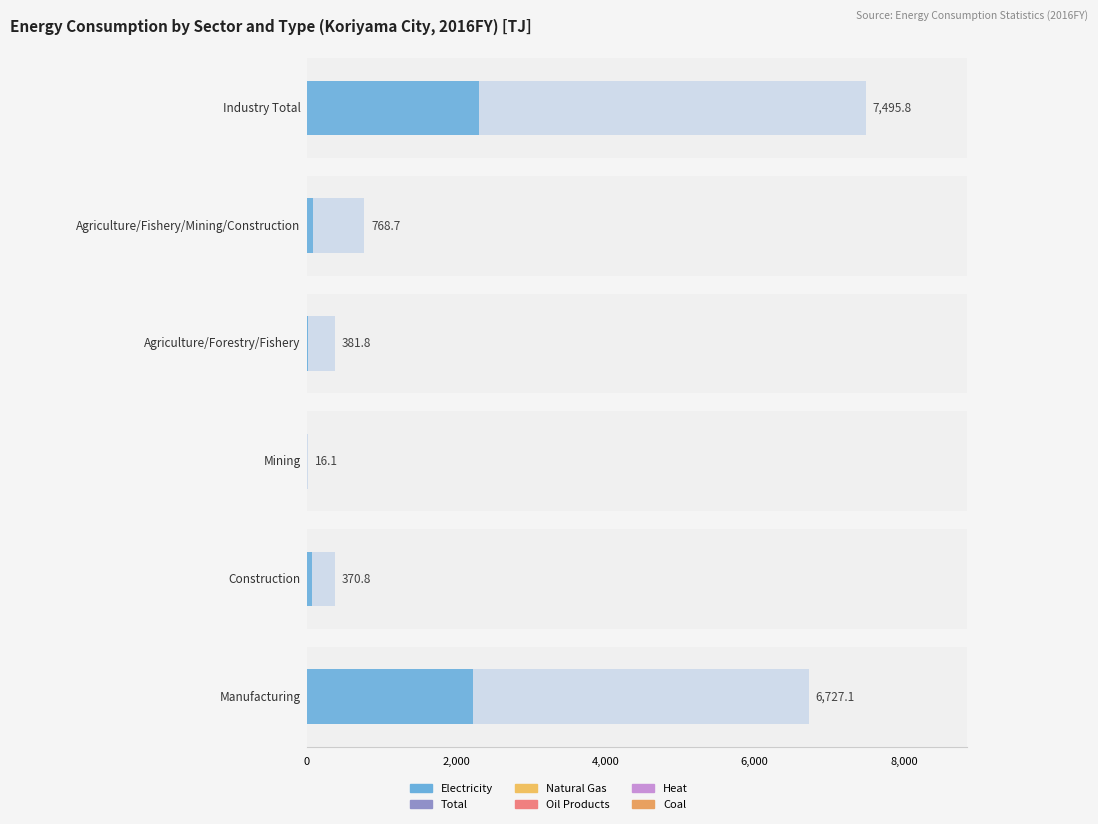

Reading left to right, what are all the values shown in this chart?

Electricity: Industry Total=2308.6	Agriculture/Fishery/Mining/Construction=80.6	Agriculture/Forestry/Fishery=14.7	Mining=2.8	Construction=63.1	Manufacturing=2228.0
Total: Industry Total=7495.8	Agriculture/Fishery/Mining/Construction=768.7	Agriculture/Forestry/Fishery=381.8	Mining=16.1	Construction=370.8	Manufacturing=6727.1
Natural Gas: Industry Total=363.5	Agriculture/Fishery/Mining/Construction=4.5	Agriculture/Forestry/Fishery=0.0	Mining=4.5	Construction=0.0	Manufacturing=359.0
Oil Products: Industry Total=1743.1	Agriculture/Fishery/Mining/Construction=673.2	Agriculture/Forestry/Fishery=366.4	Mining=8.9	Construction=297.9	Manufacturing=1069.9
Heat: Industry Total=221.7	Agriculture/Fishery/Mining/Construction=0.0	Agriculture/Forestry/Fishery=0.0	Mining=0.0	Construction=0.0	Manufacturing=221.7
Coal: Industry Total=1510.1	Agriculture/Fishery/Mining/Construction=0.0	Agriculture/Forestry/Fishery=0.0	Mining=0.0	Construction=0.0	Manufacturing=1510.1